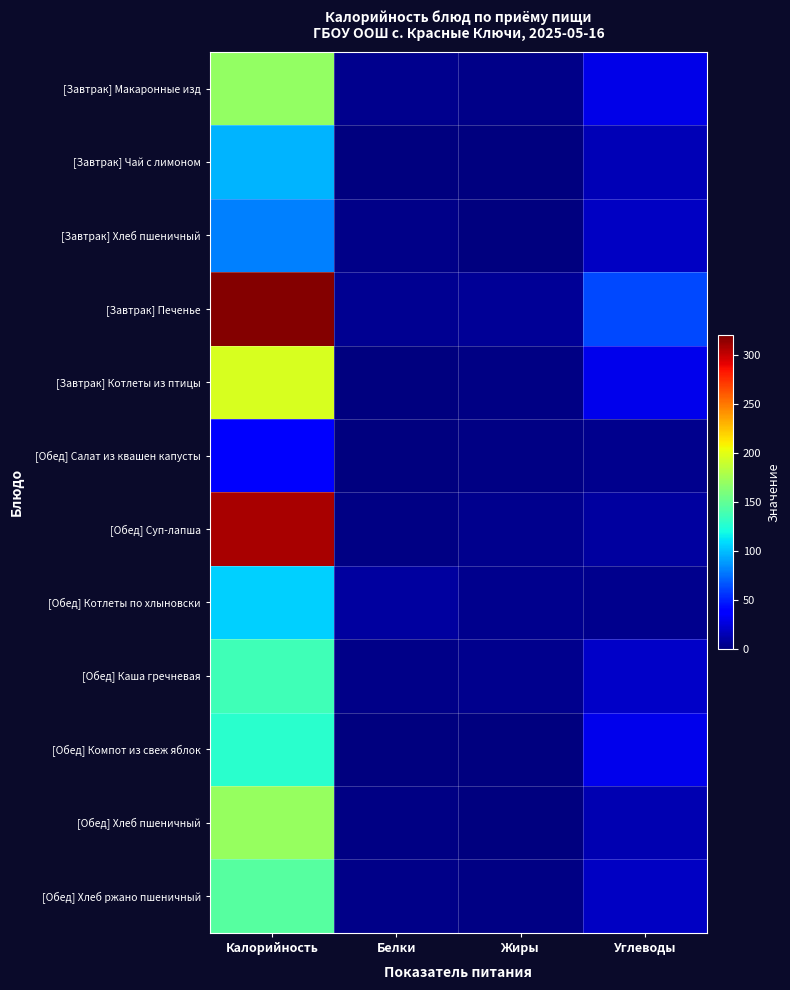

Count the number of categories in the chart.

4